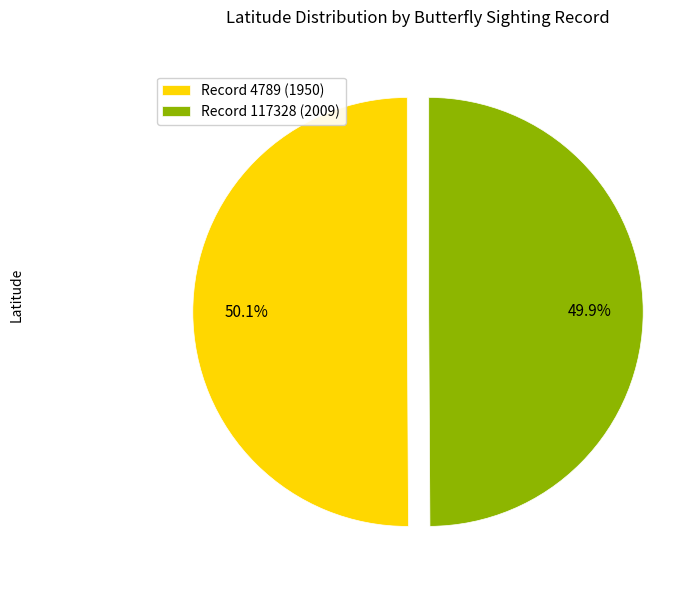

Is there a majority slice in this chart?

Yes